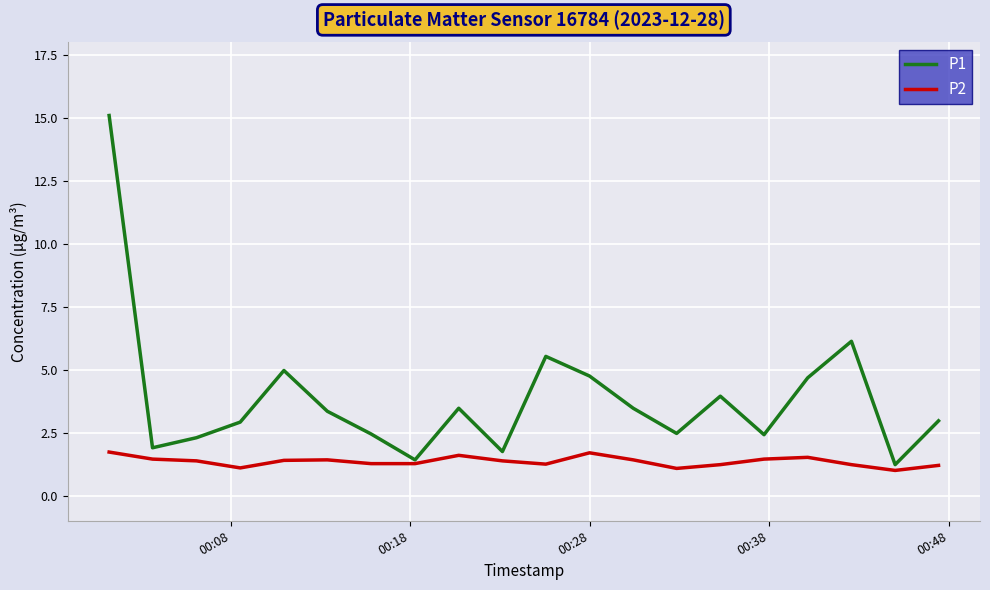

Rank the series by their average value, from highest to lowest.

P1, P2